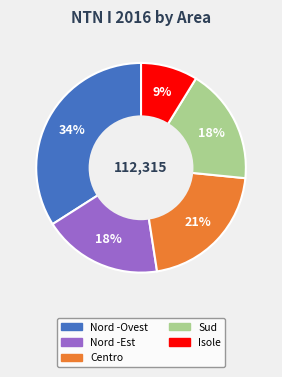

To the nearest percent, what is the average slice percentage?

20%